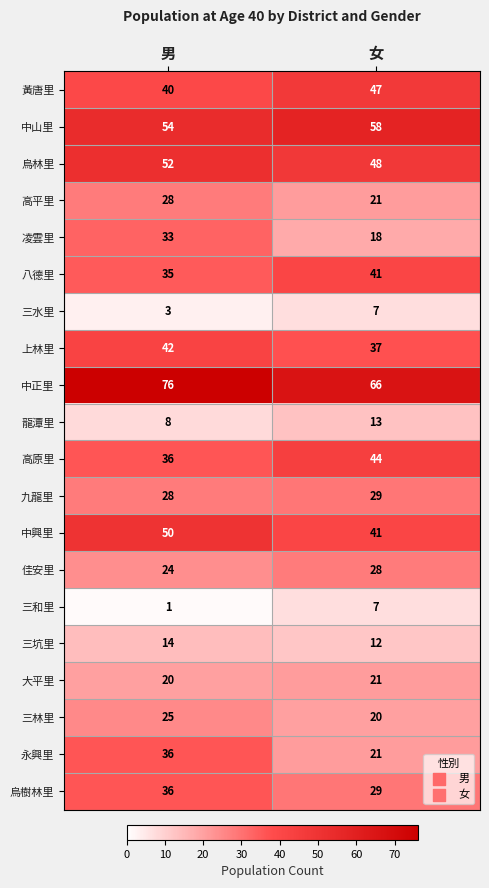

The 上林里 series shows 17 at 男. True or false?

False